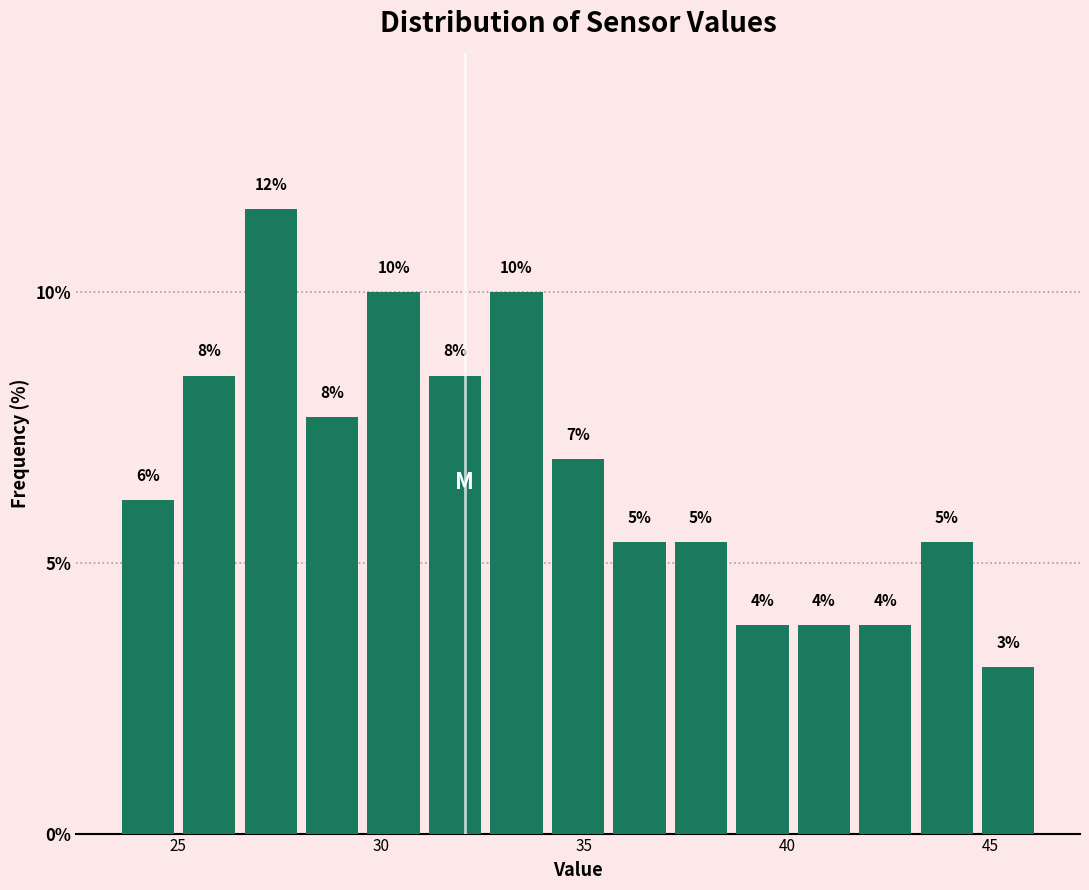

Read against the x-axis, roughly where is the centre of the tallest bar?

27.5